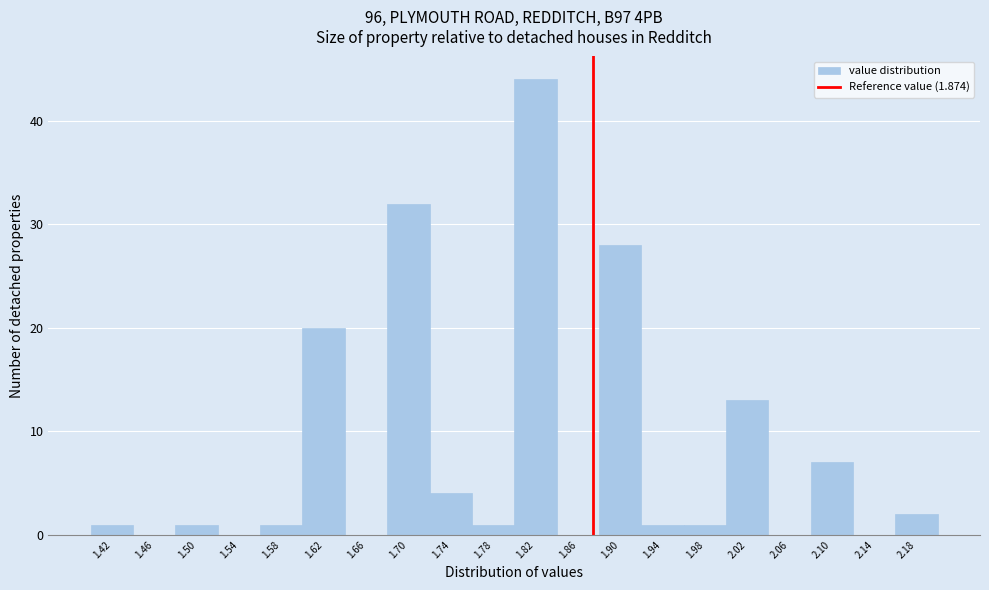

Reading left to right, list every bar in this chart as the range it spans on the x-axis followed by its height. The values are not printed on the chart, so give them approximately, as read against the axis.

1.40 to 1.44: 1
1.44 to 1.48: 0
1.48 to 1.52: 1
1.52 to 1.56: 0
1.56 to 1.60: 1
1.60 to 1.64: 20
1.64 to 1.68: 0
1.68 to 1.72: 32
1.72 to 1.76: 4
1.76 to 1.80: 1
1.80 to 1.84: 44
1.84 to 1.88: 0
1.88 to 1.92: 28
1.92 to 1.96: 1
1.96 to 2.00: 1
2.00 to 2.04: 13
2.04 to 2.08: 0
2.08 to 2.12: 7
2.12 to 2.16: 0
2.16 to 2.20: 2